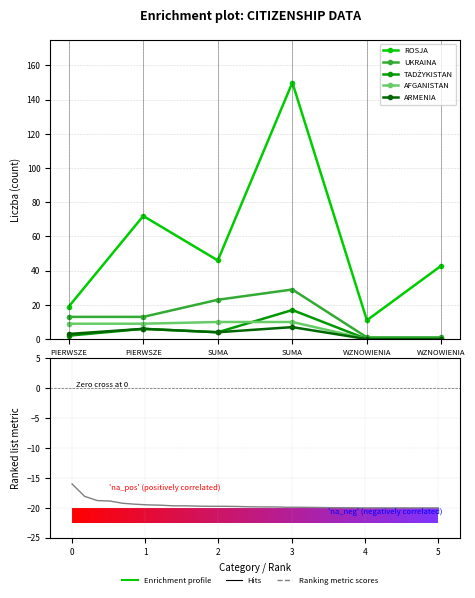

At which category is the sum across all series the highest?

SUMA
Osoby